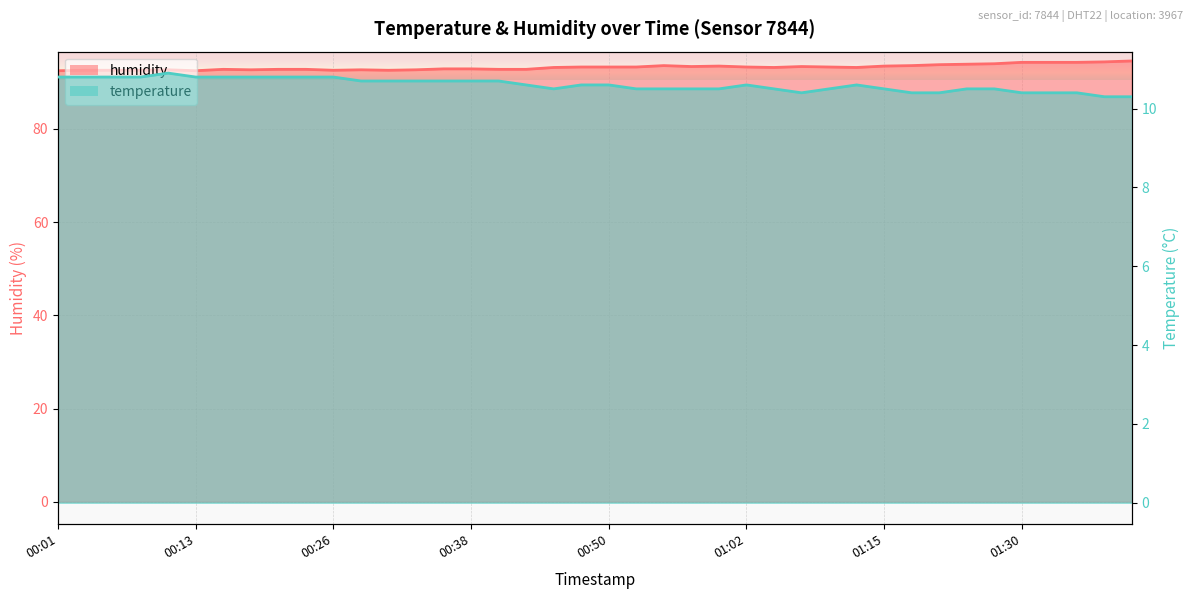

Which category has the highest value in the temperature series?

00:11